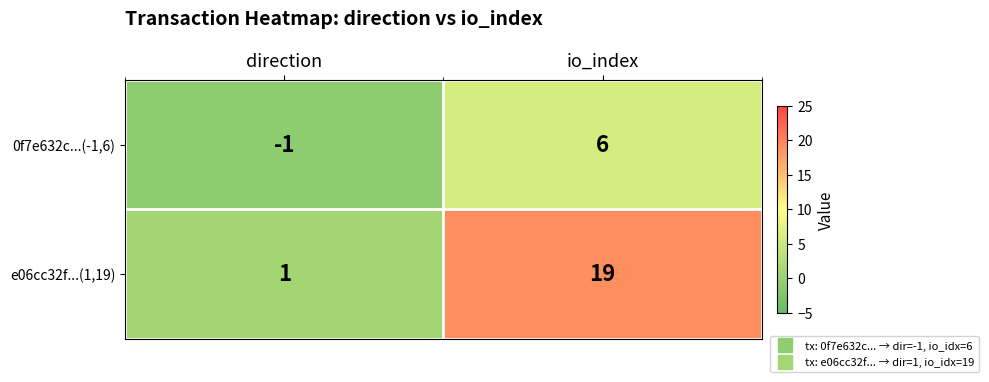

Rank the series at io_index from highest to lowest value.

e06cc32f...(1,19), 0f7e632c...(-1,6)